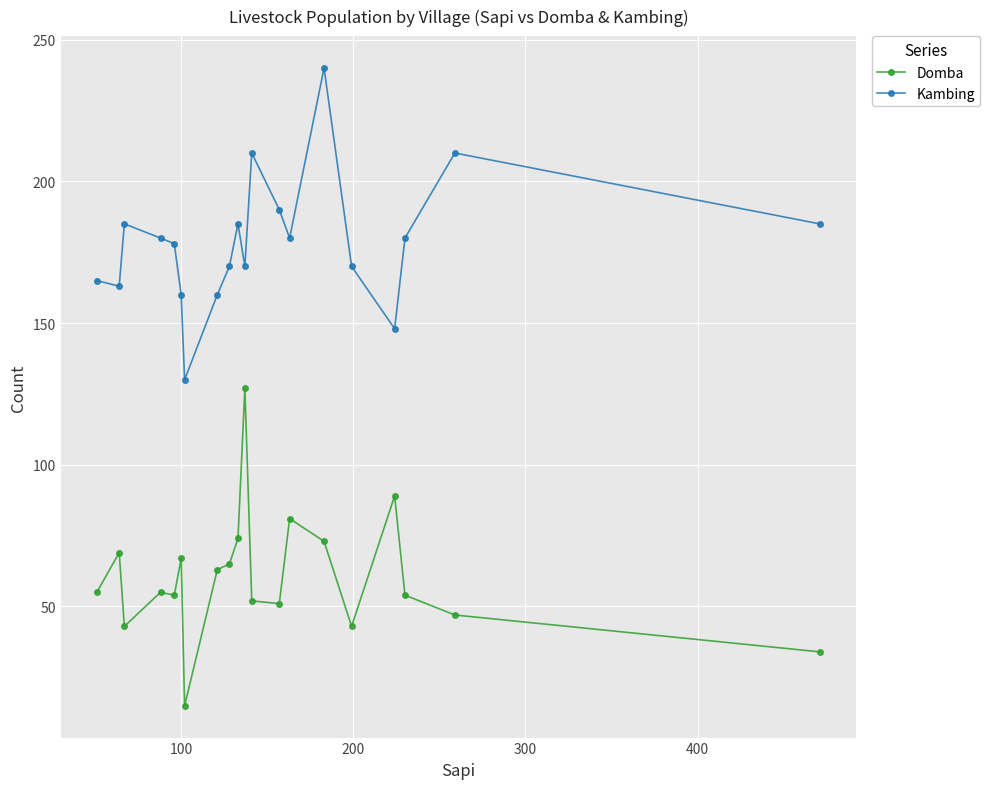

Reading right to left, extract all data points from this chart.

Domba: 34	47	54	89	43	73	81	51	52	127	74	65	63	15	67	54	55	43	69	55
Kambing: 185	210	180	148	170	240	180	190	210	170	185	170	160	130	160	178	180	185	163	165